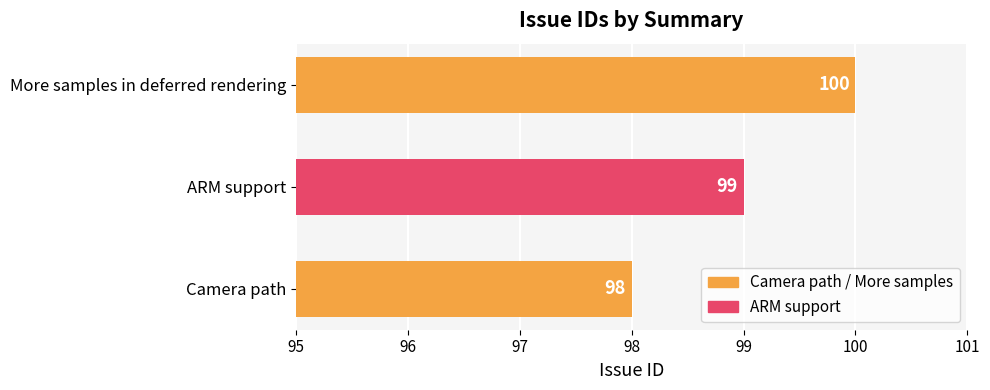

Is it true that the value at ARM support is 21?

False